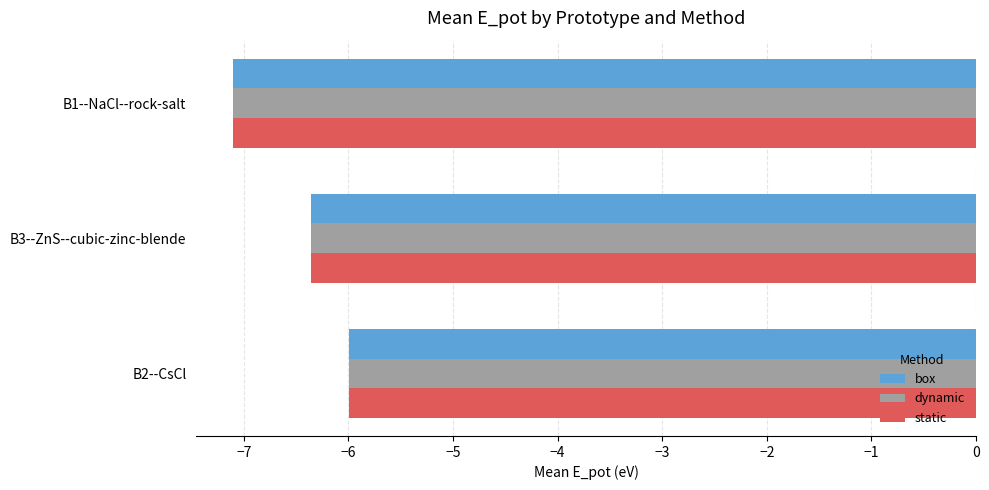

What is the difference between the box values at B3--ZnS--cubic-zinc-blende and B1--NaCl--rock-salt?

0.7